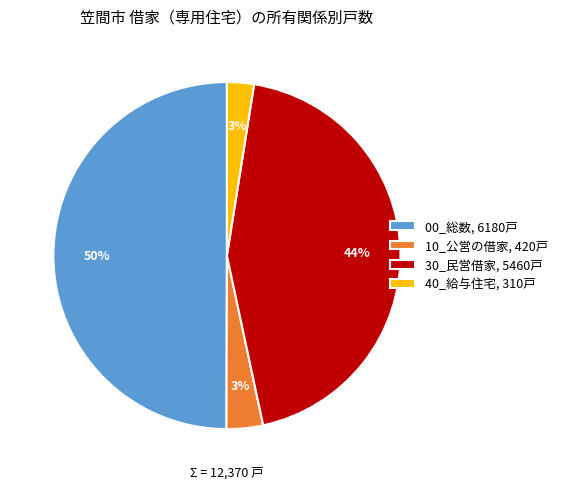

The 30_民営借家 slice represents 44% of the pie. True or false?

True